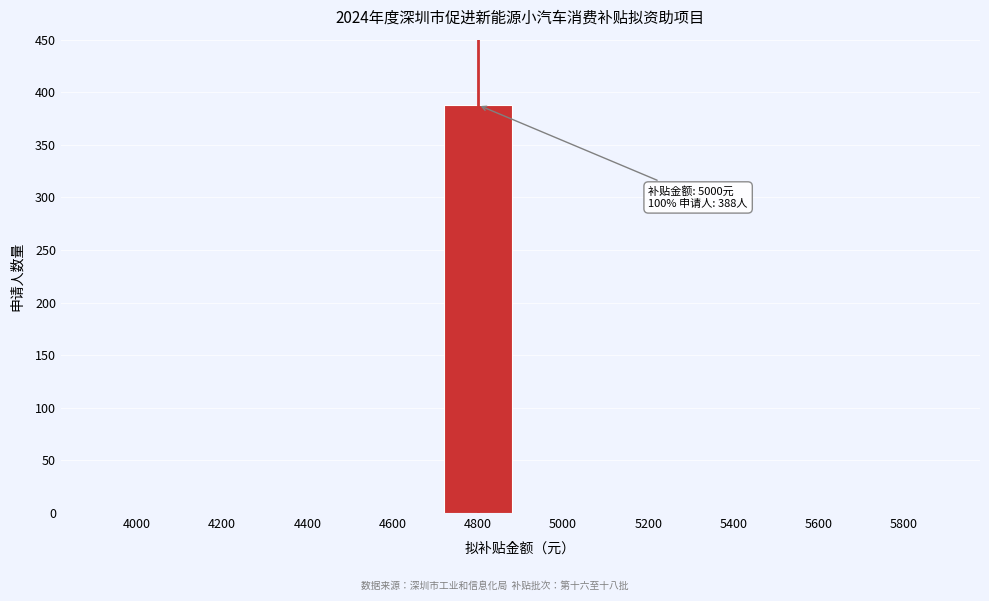

Reading left to right, extract all data points from this chart.

4000=0	4200=0	4400=0	4600=0	4800=388	5000=0	5200=0	5400=0	5600=0	5800=0